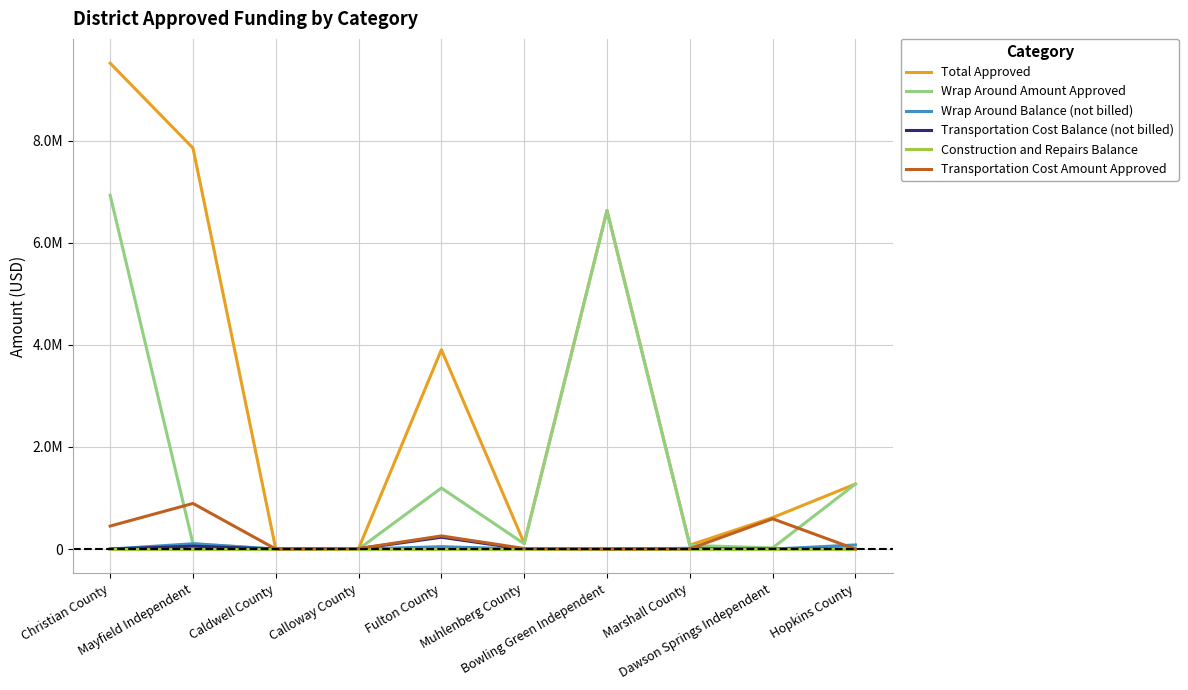

Is the value of Wrap Around Amount Approved at Mayfield Independent greater than the value of Construction and Repairs Balance at Christian County?

Yes